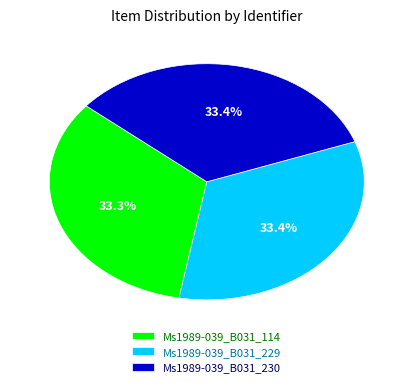

To the nearest percent, what portion does Ms1989-039_B031_229 represent?

33%